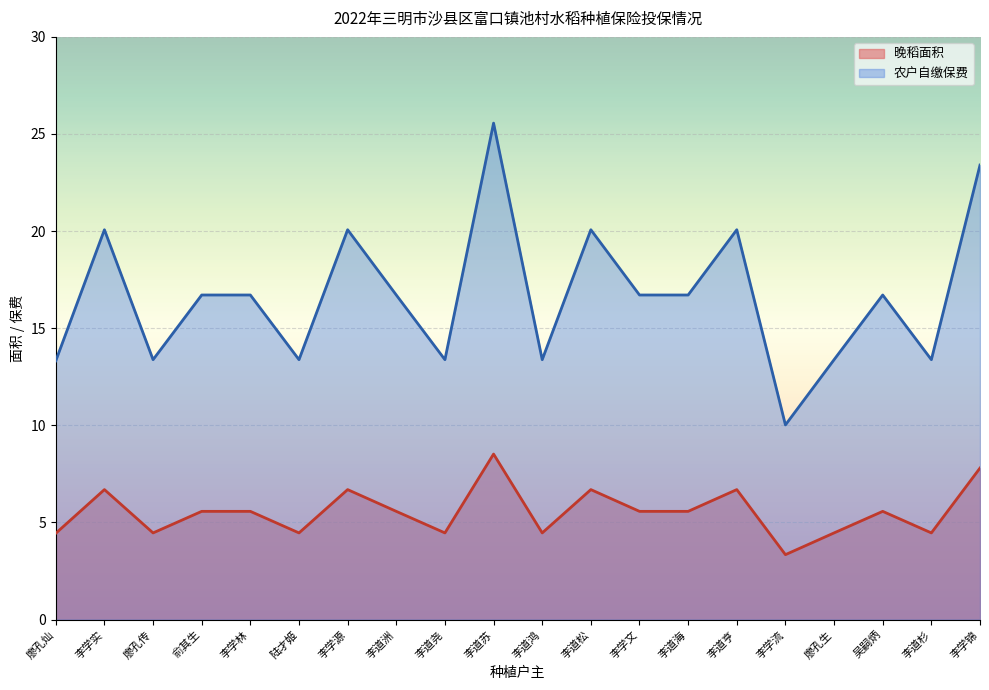

What is the total value across all series at 李学文?

22.3